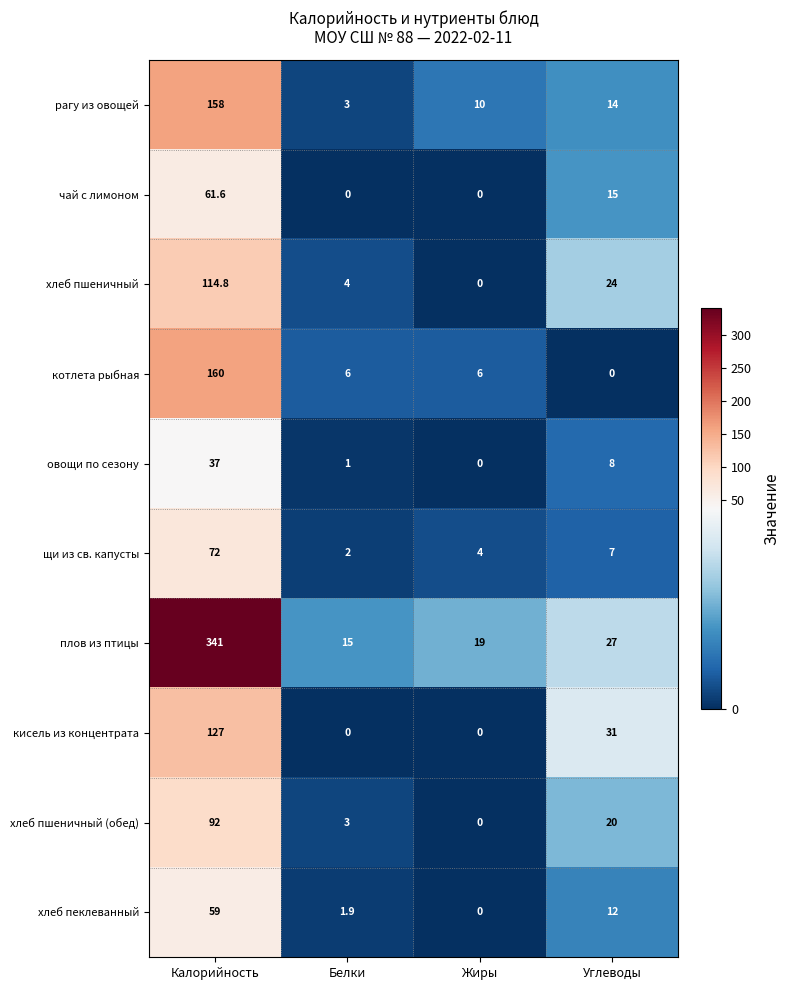

At how many categories does at least one series exceed 49?

1